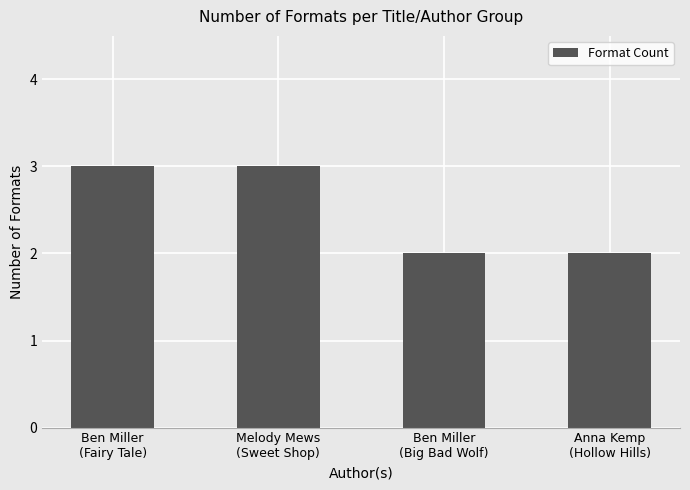

What position from the right is Melody Mews
(Sweet Shop)?

3